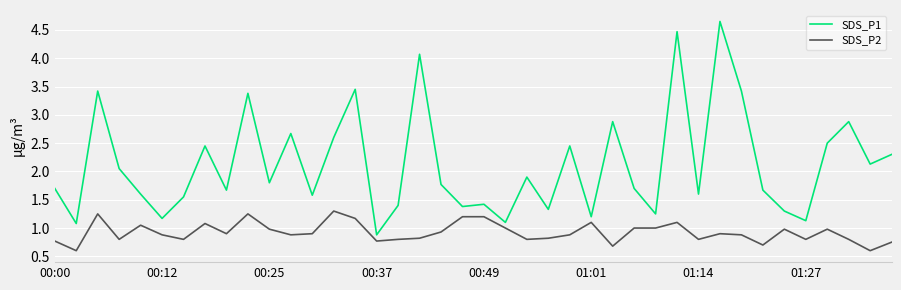

Which series has the largest range (max minus min)?

SDS_P1